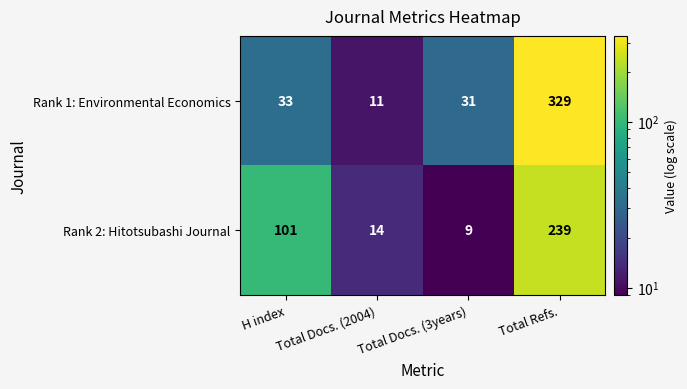

Read the Rank 2: Hitotsubashi Journal value at Total Refs., to the nearest 50.

250